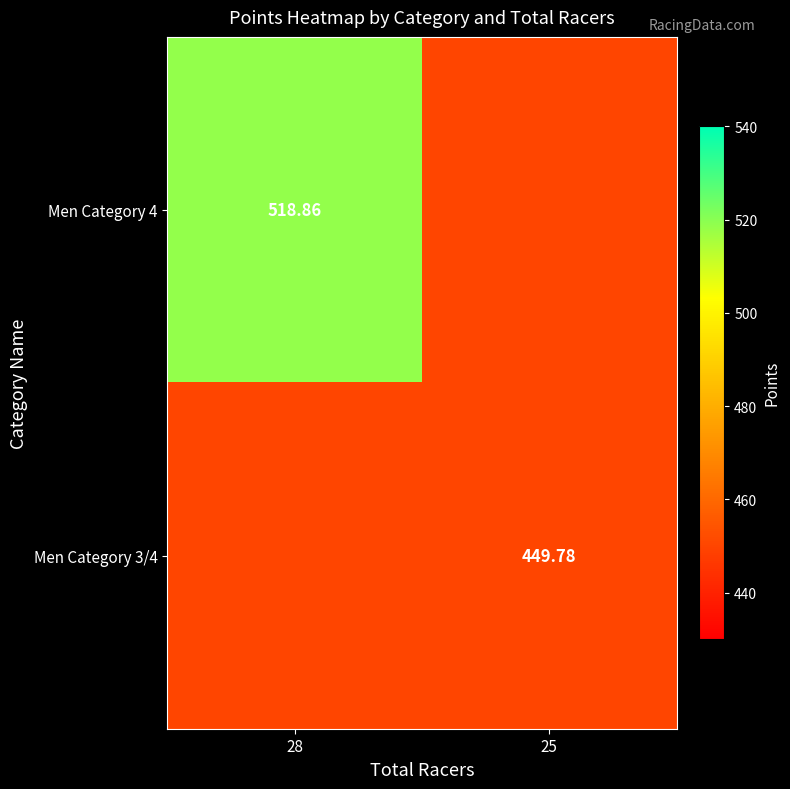

Rank the series at 25 from highest to lowest value.

Men Category 4, Men Category 3/4